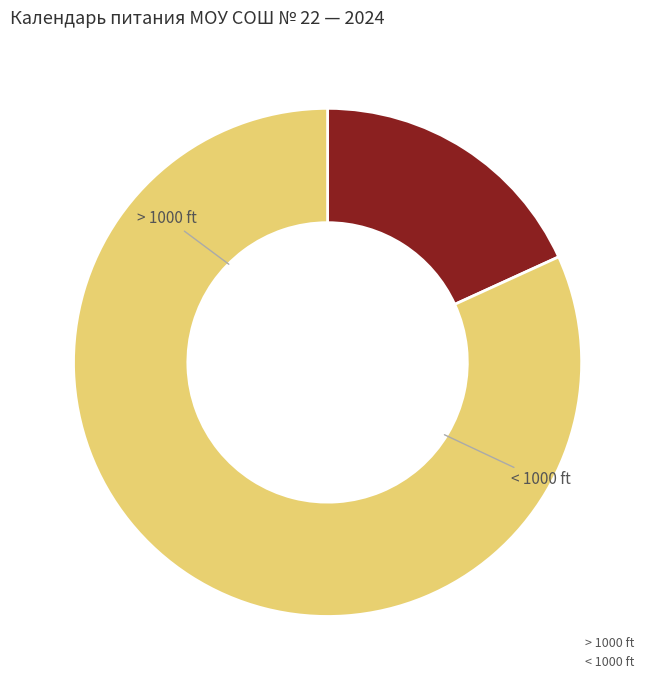

Does < 1000 ft account for over 50% of the chart?

Yes